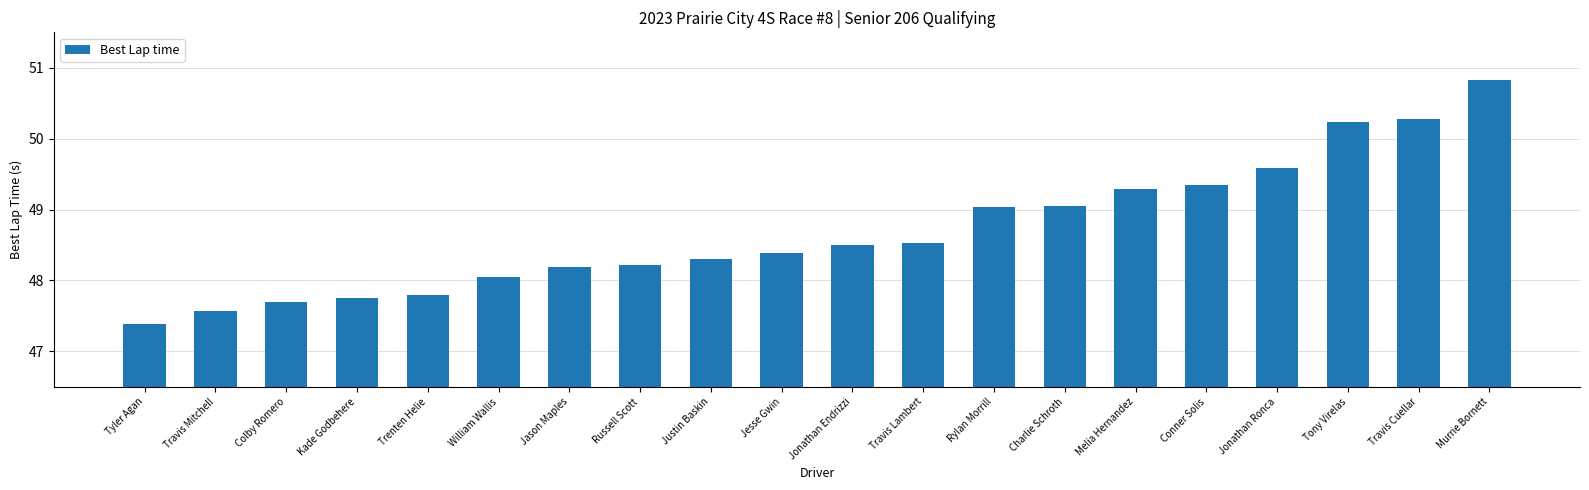

What is the greatest value displayed?

50.8